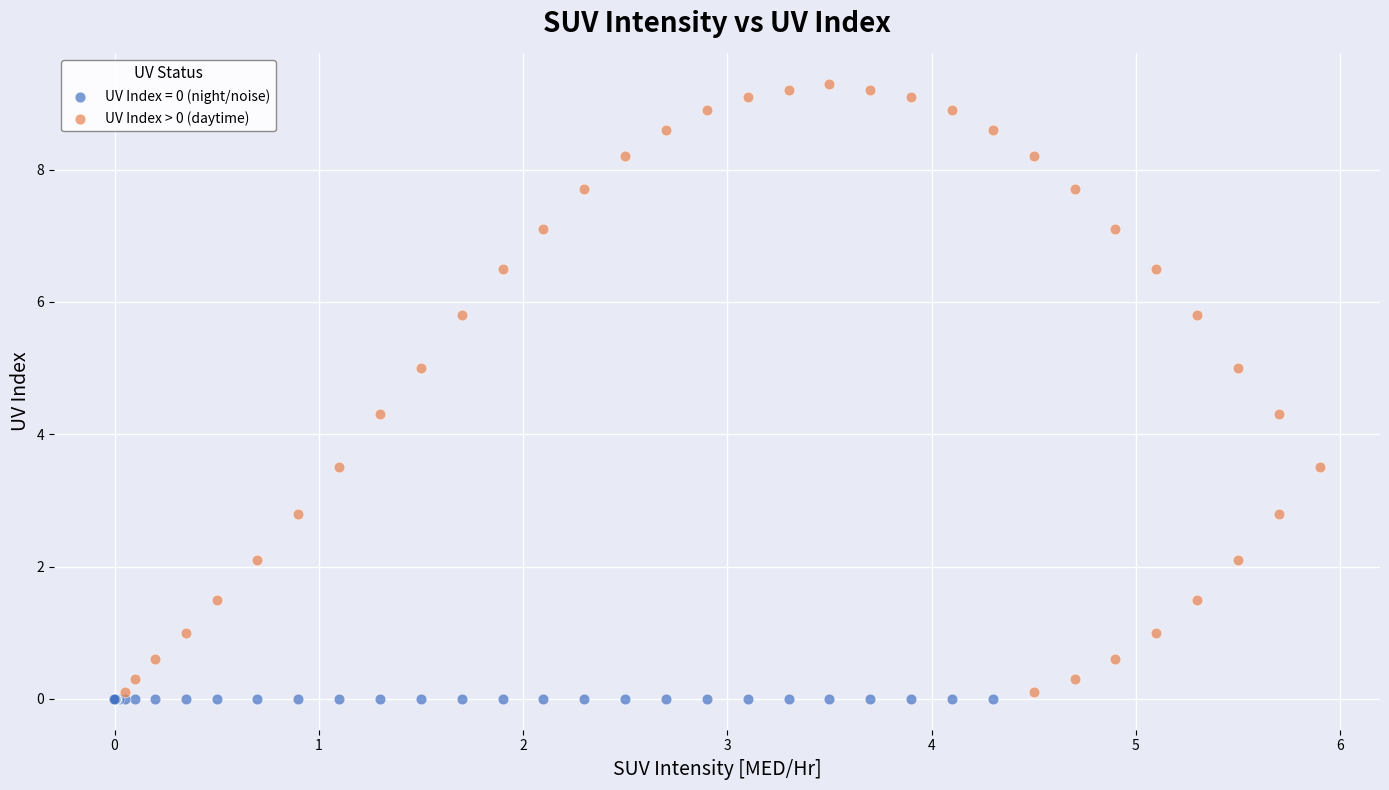

Which series contains the highest Y value?

UV Index > 0 (daytime)